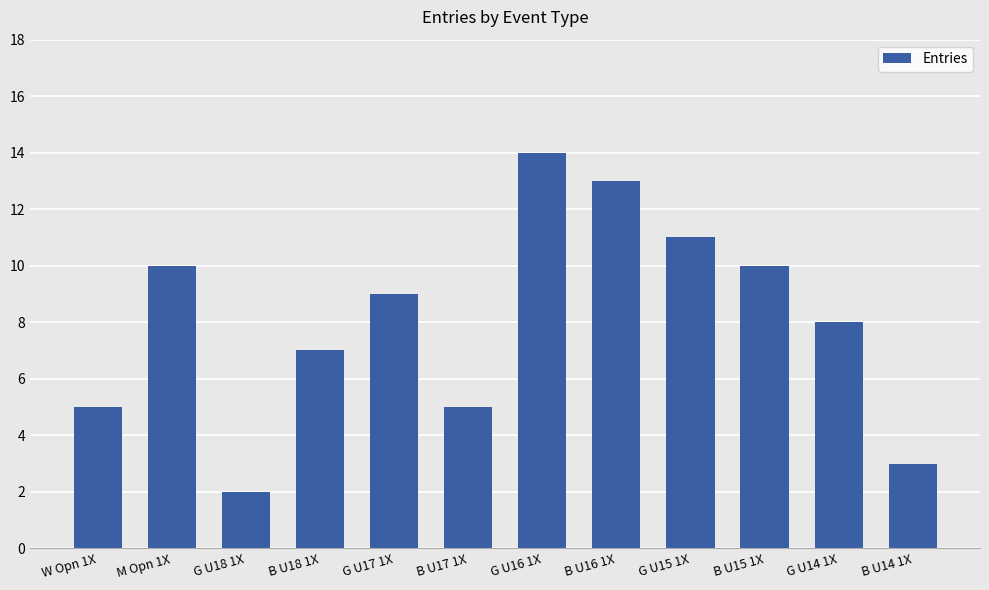

The value at G U14 1X is 5. True or false?

False